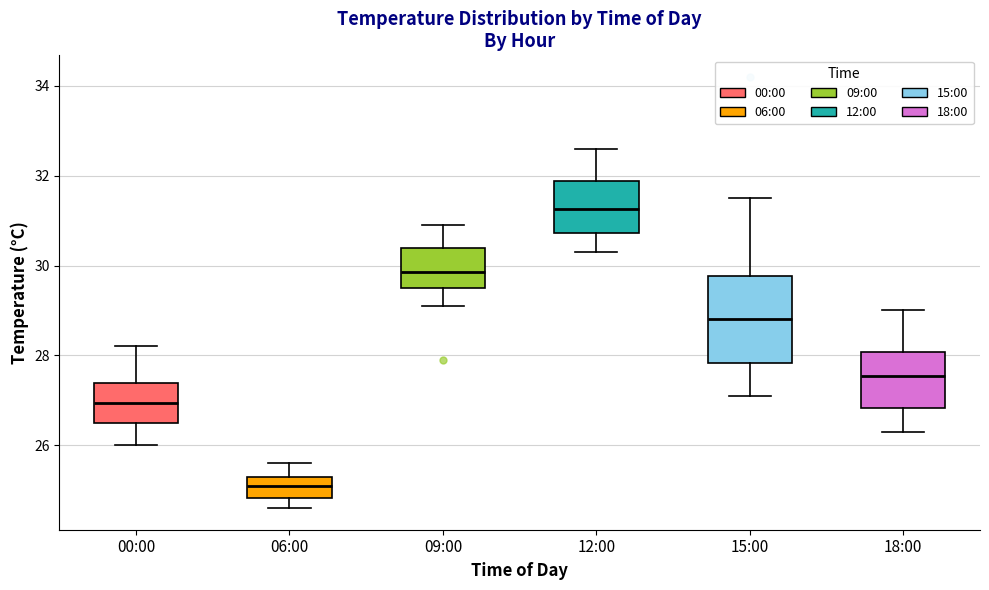

Where is the upper edge of the box for 09:00 on the y-axis? The values are not printed on the chart, so give them approximately, as read against the axis.

30.4